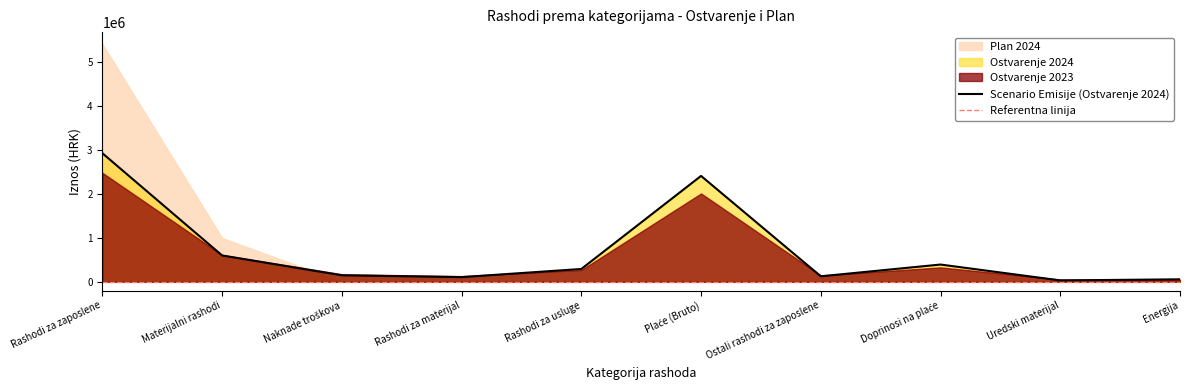

Reading left to right, what are all the values shown in this chart?

Ostvarenje 2023: 2476810.0	608879.0	171342.0	128135.0	268831.0	2006433.0	143452.0	326925.0	51719.0	47783.0
Plan 2024: 5403353.0	995830.0	0.0	0.0	0.0	0.0	0.0	0.0	0.0	0.0
Ostvarenje 2024: 2921468.8	597828.5	146646.4	105457.3	290856.9	2405486.7	124399.4	391582.6	30617.1	55899.2